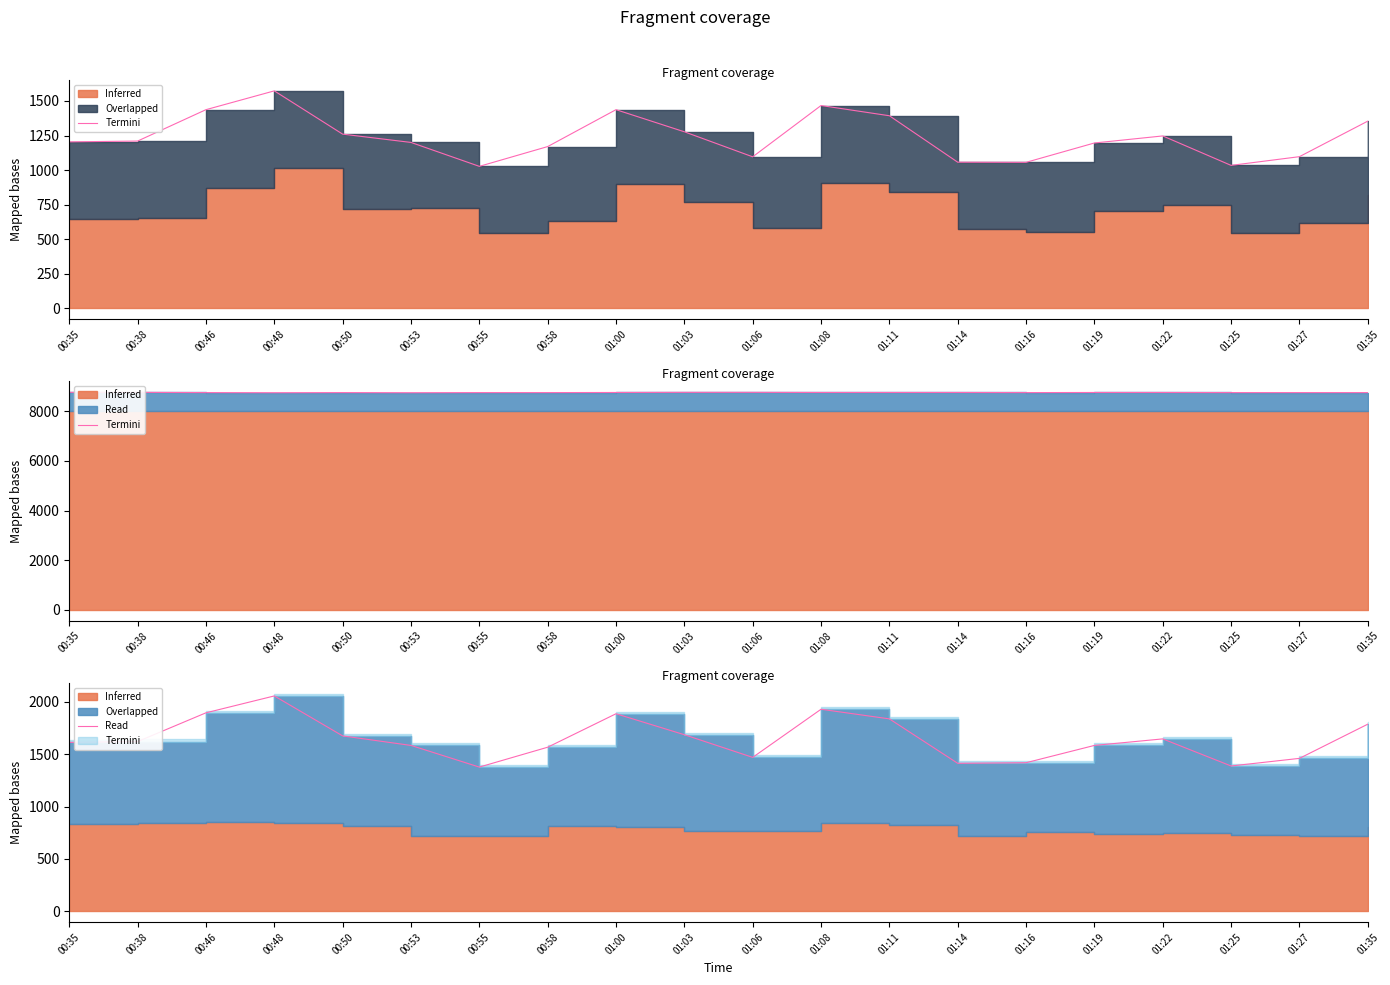

What is the sum of all values?

32877.9